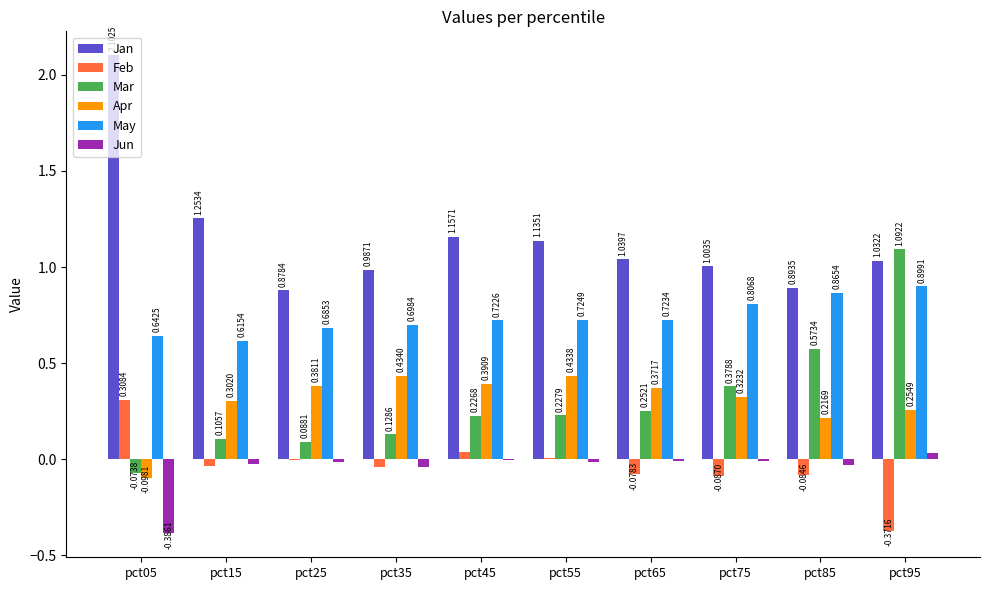

Which category has the highest value in the Jan series?

pct05